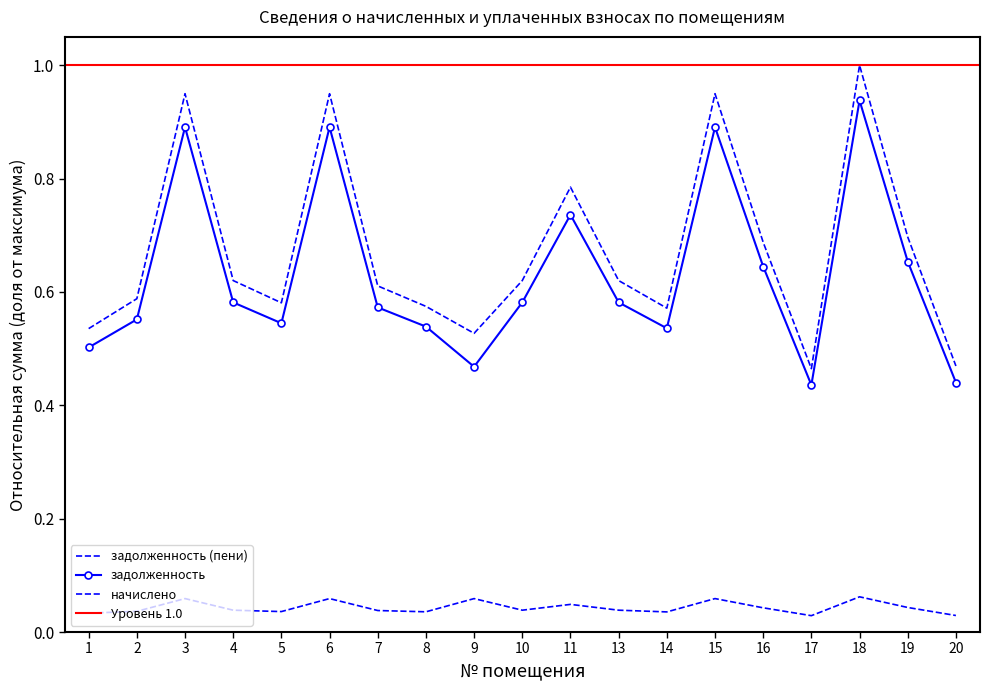

Is it true that задолженность equals 0.4 at 20?

True